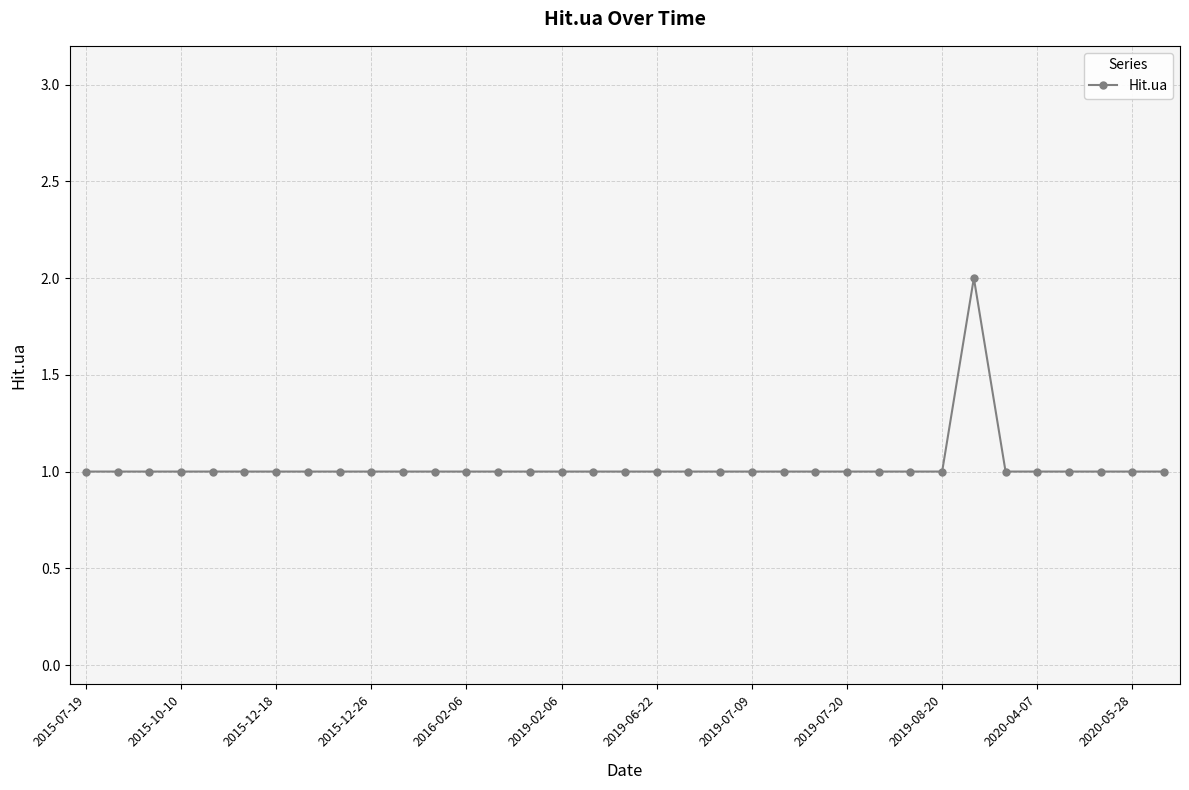

What is the value of the 15th point from the left?

1